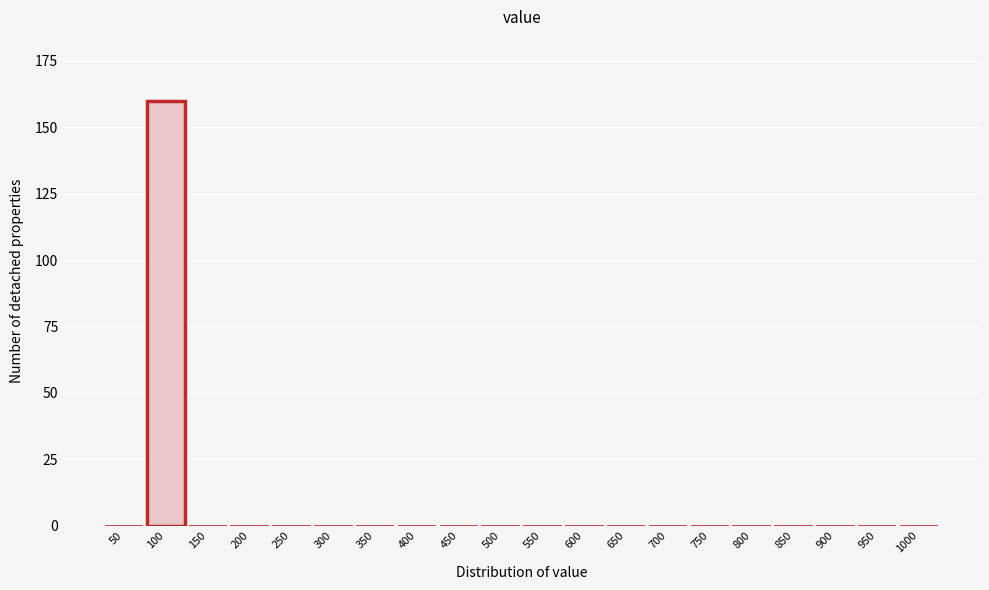

Reading right to left, list all the values displayed in this chart.

1000=0	950=0	900=0	850=0	800=0	750=0	700=0	650=0	600=0	550=0	500=0	450=0	400=0	350=0	300=0	250=0	200=0	150=0	100=160	50=0